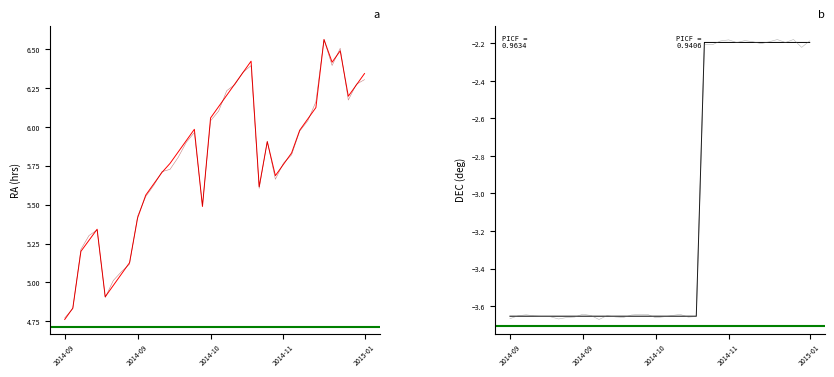

The value of RA (hrs) at 14 is 10.1. True or false?

False